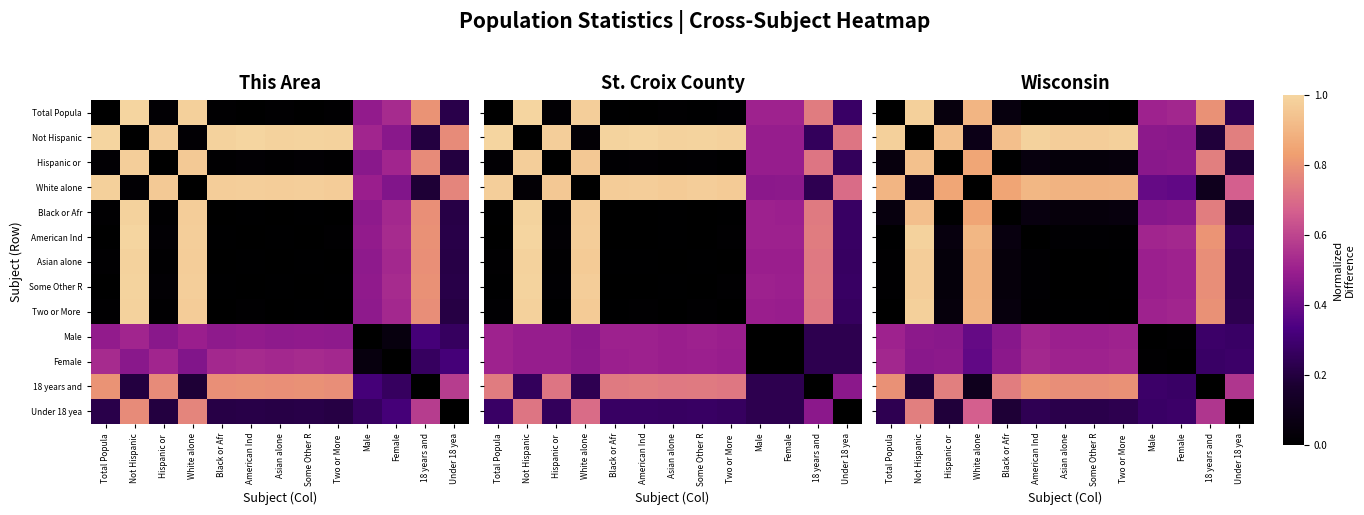

At American Ind, list the series in order from largest to smallest.

Not Hispanic, White alone, 18 years and, Female, Male, Under 18 yea, Black or Afr, Hispanic or, Some Other R, Asian alone, Two or More, Total Popula, American Ind